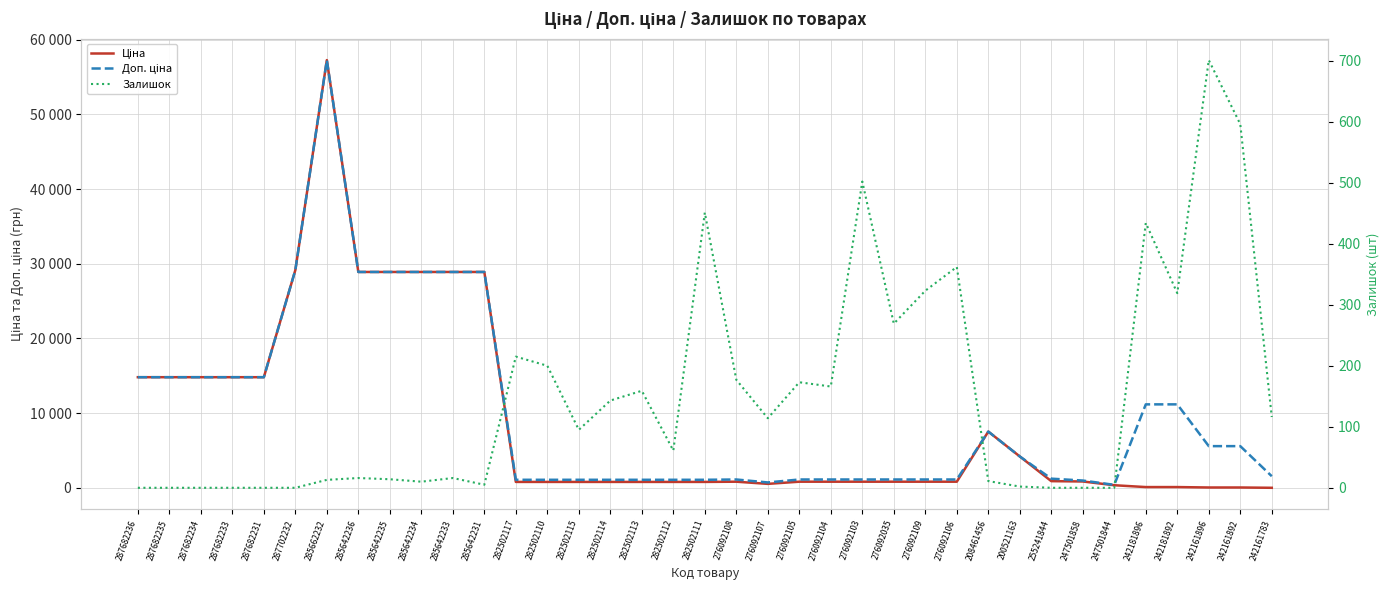

What are all the series names shown in the legend?

Ціна, Доп. ціна, Залишок